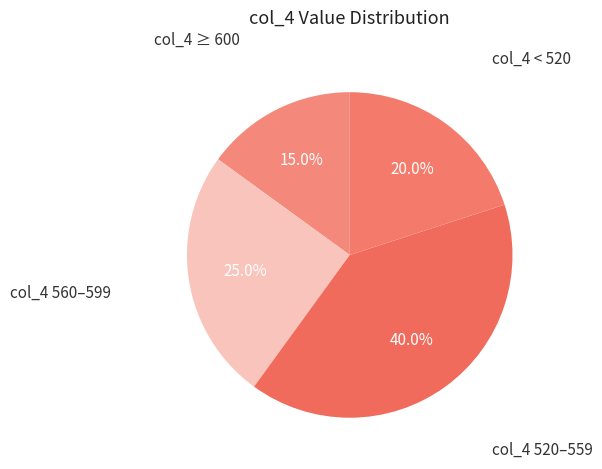

How many slices are in this pie chart?

4